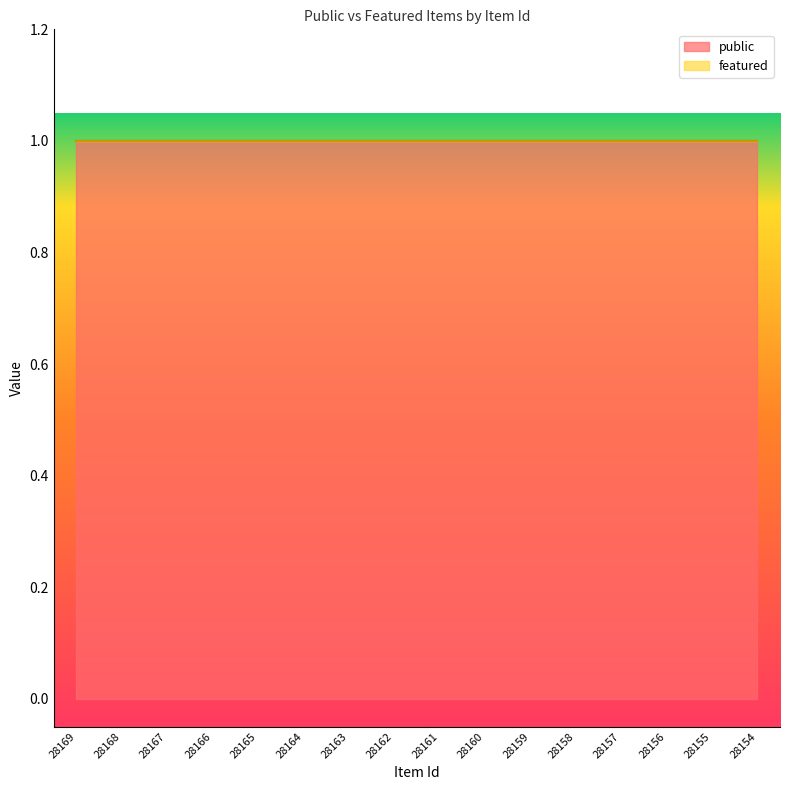

At how many categories does at least one series exceed 0?

16